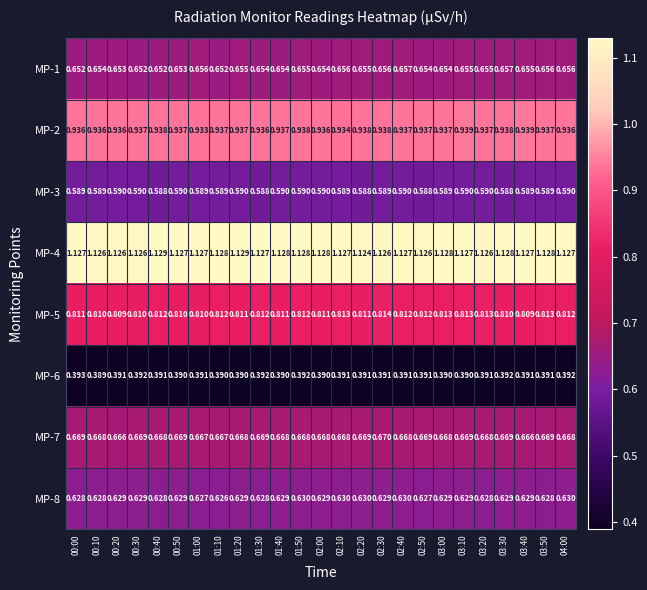

Is the value of MP-3 at 00:40 greater than the value of MP-5 at 02:50?

No